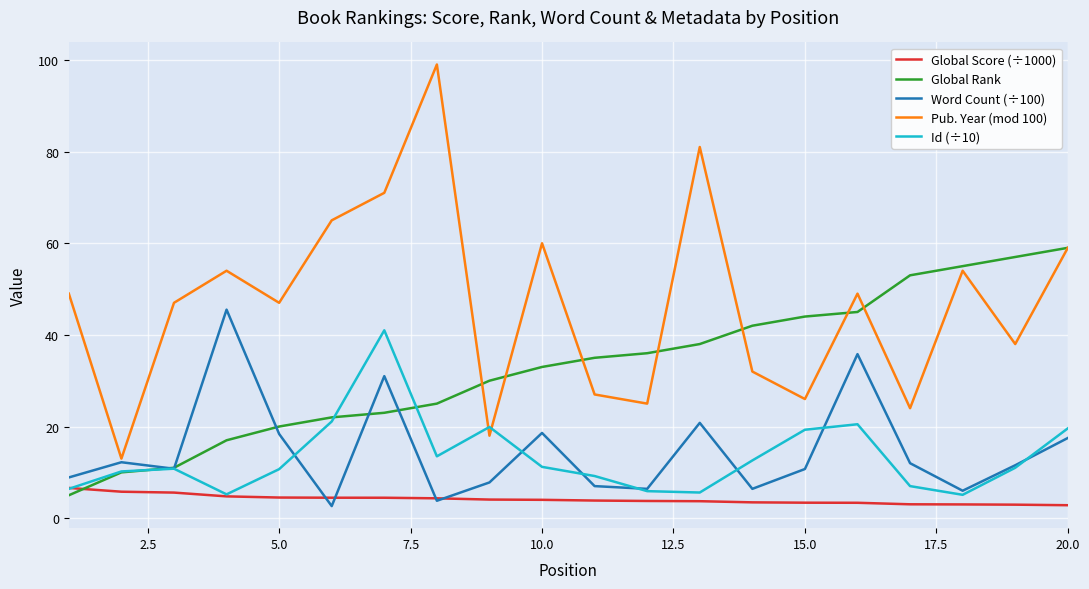

True or false: Global Score (÷1000) and Pub. Year (mod 100) cross at least once.

False